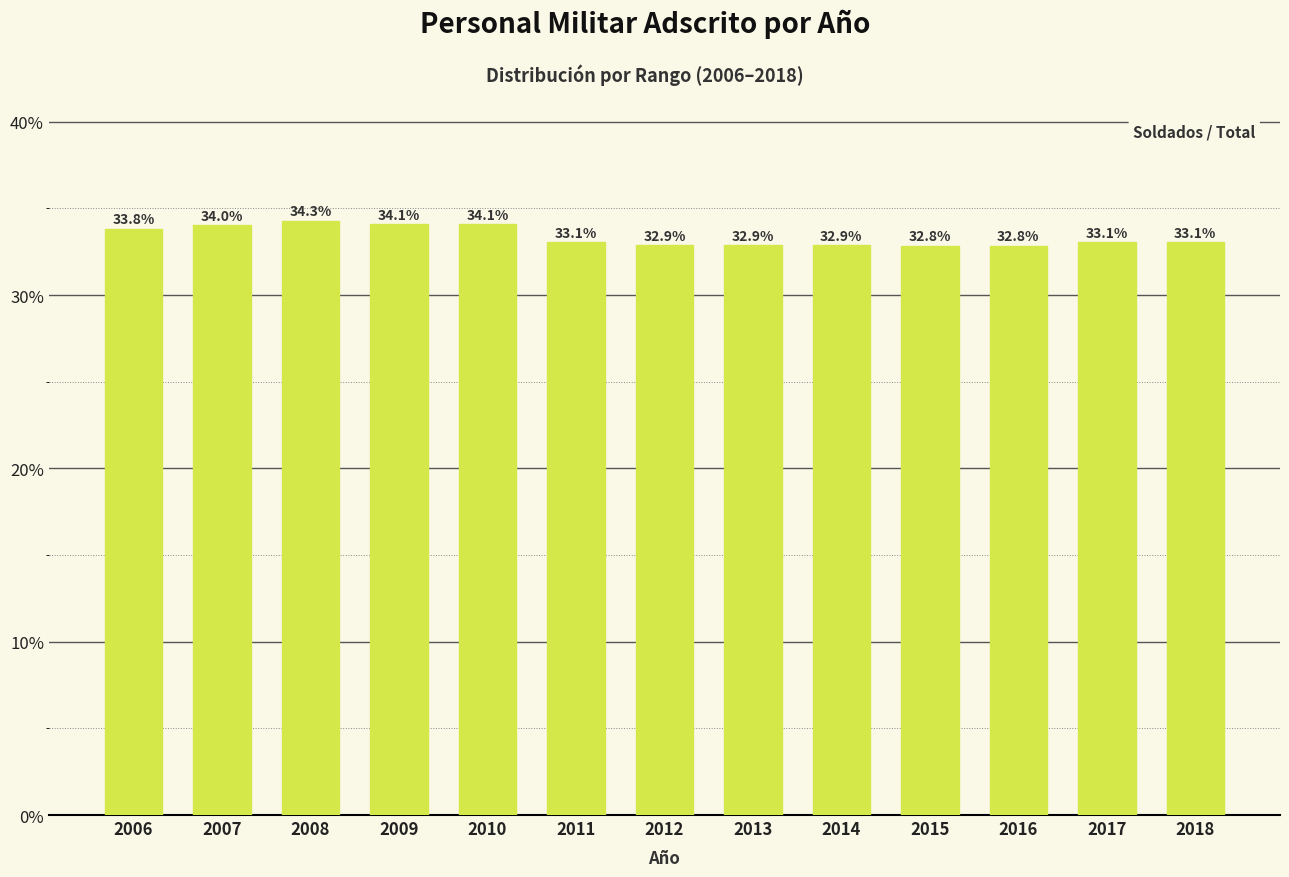

Approximately how many times larger is the value at 2018 compared to 2006?

1.0